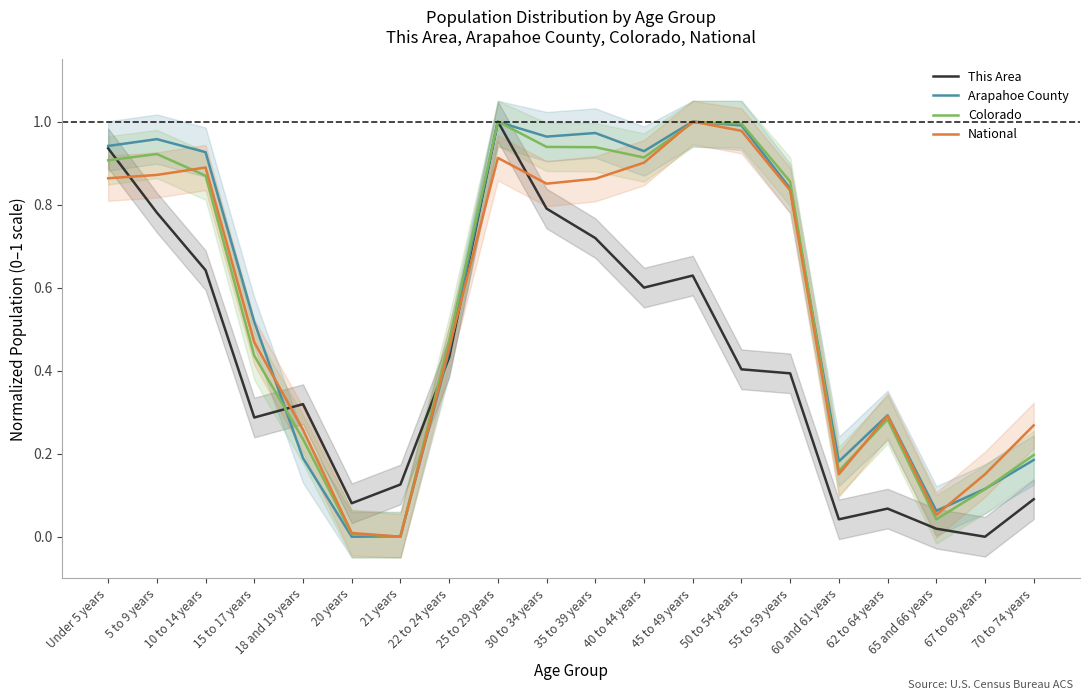

Is it true that National equals 0.1 at 67 to 69 years?

False